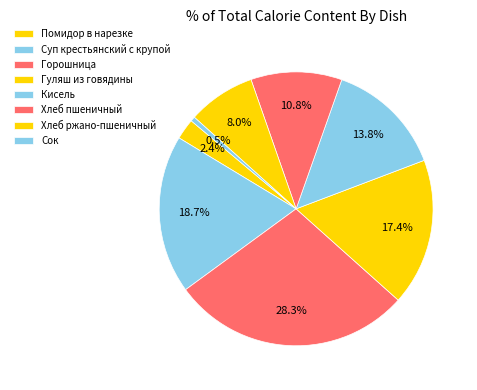

How many segments does this pie chart have?

8